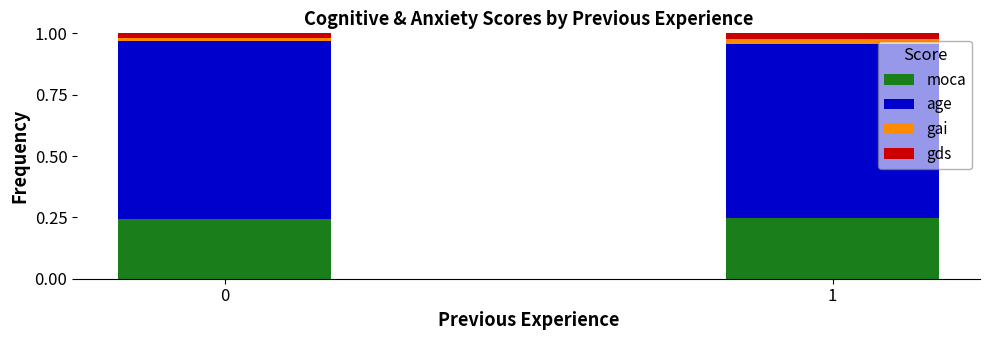

Count the moca values in the range 0 to 1.

2